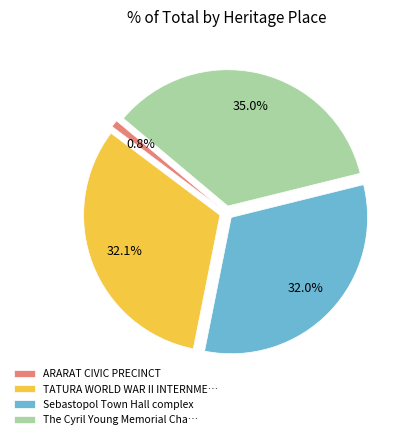

To the nearest percent, what is the difference between the largest and smallest slice percentages?

34%